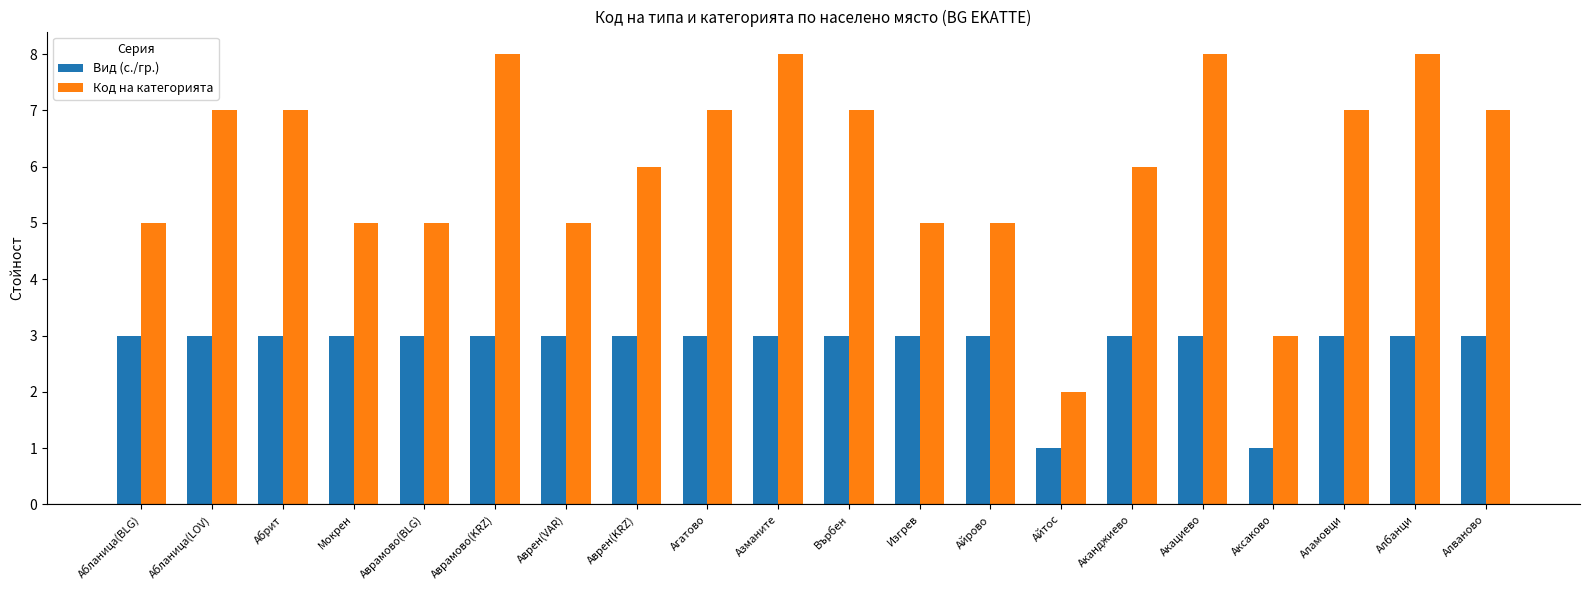

What is the label of the 9th bar from the left?

Агатово